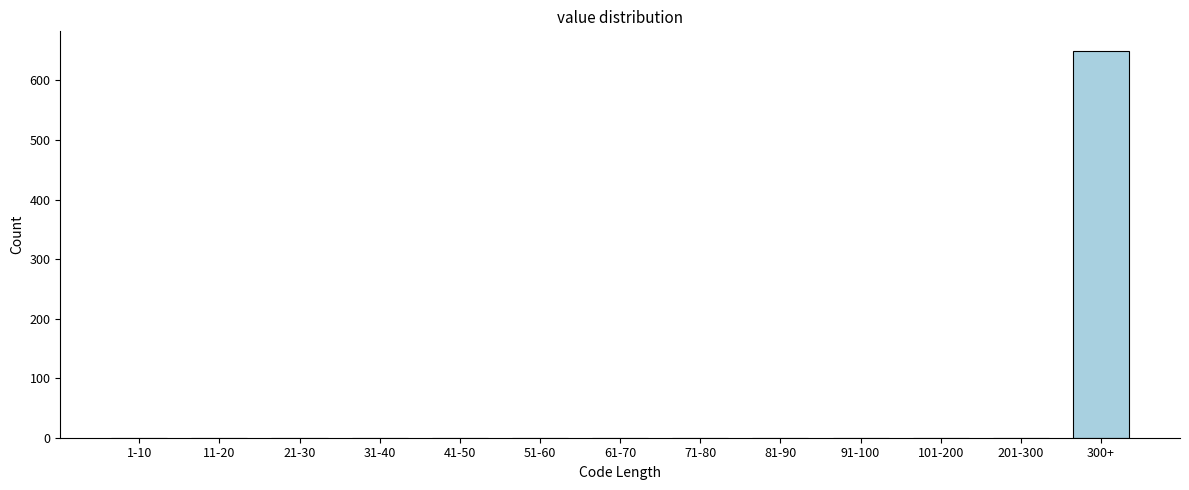

Reading left to right, transcribe all the data shown in this chart.

1-10=0	11-20=0	21-30=0	31-40=0	41-50=0	51-60=0	61-70=0	71-80=0	81-90=0	91-100=0	101-200=0	201-300=0	300+=650